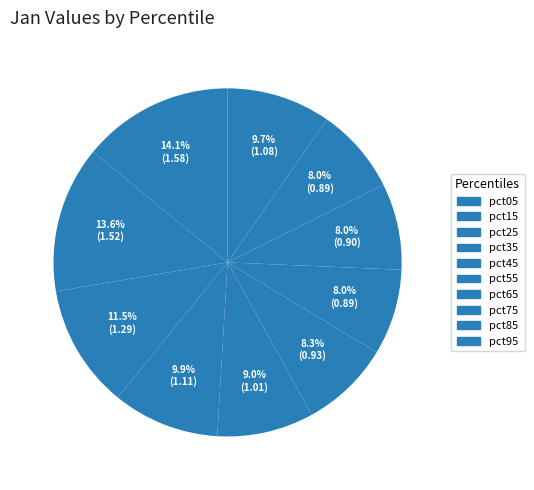

Between pct55 and pct85, which is larger?

pct55